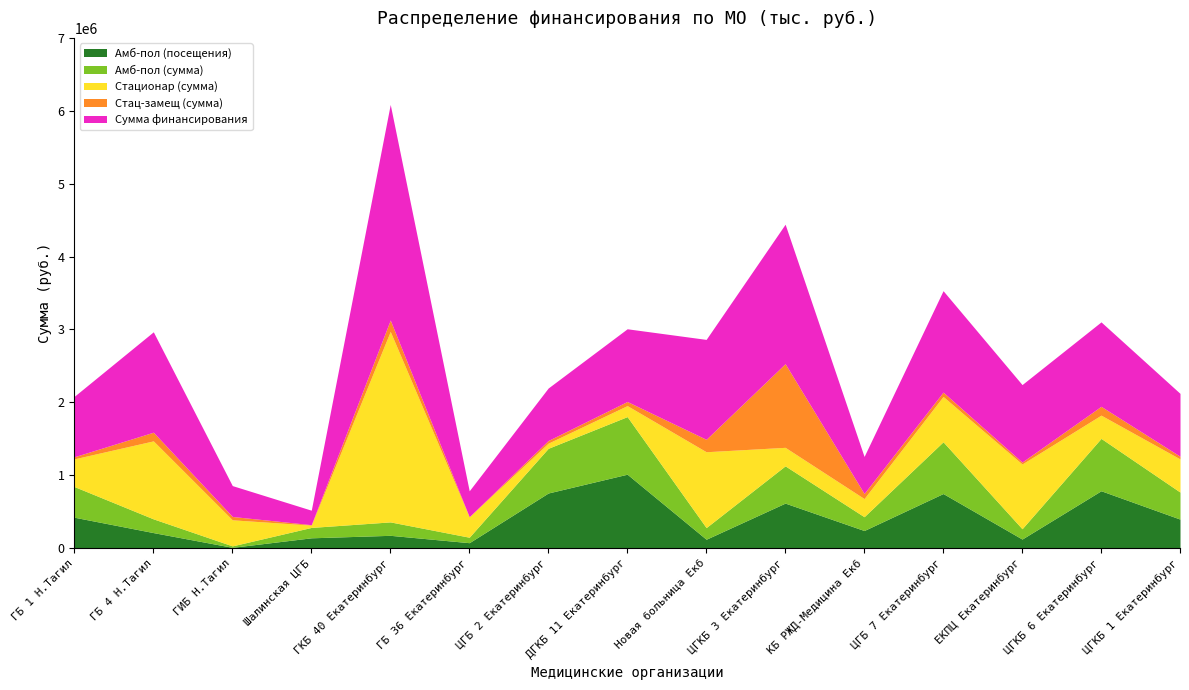

Rank the series by their maximum value, from lowest to highest.

Амб-пол (сумма), Амб-пол (посещения), Стац-замещ (сумма), Стационар (сумма), Сумма финансирования